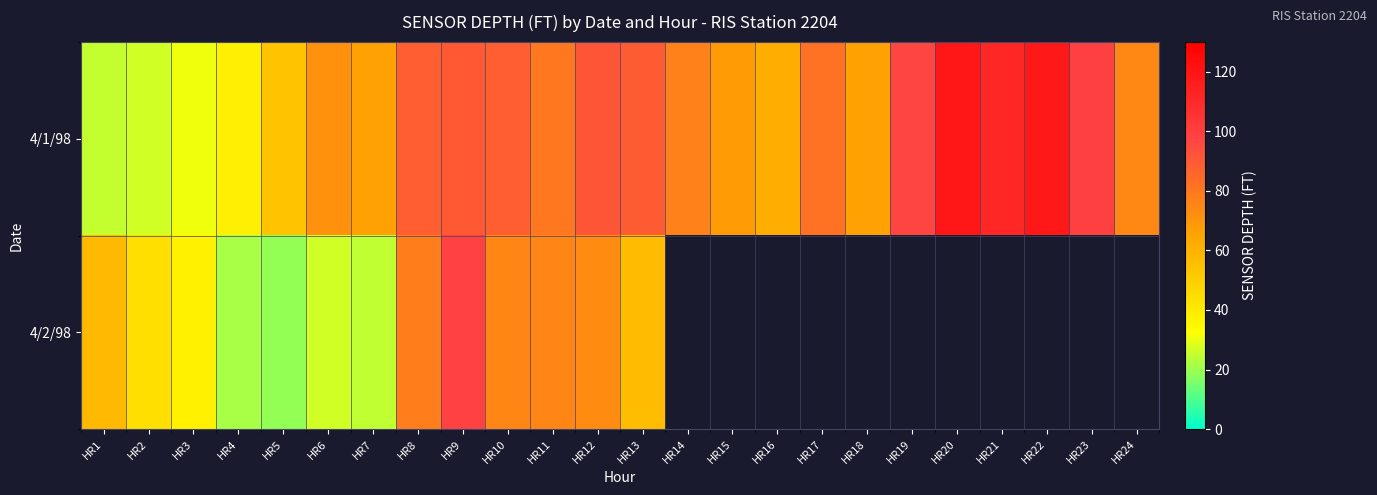

Rank the categories by 4/1/98 value from highest to lowest.

HR20, HR22, HR21, HR23, HR19, HR12, HR9, HR13, HR8, HR10, HR17, HR11, HR14, HR24, HR6, HR15, HR18, HR7, HR16, HR5, HR4, HR3, HR2, HR1